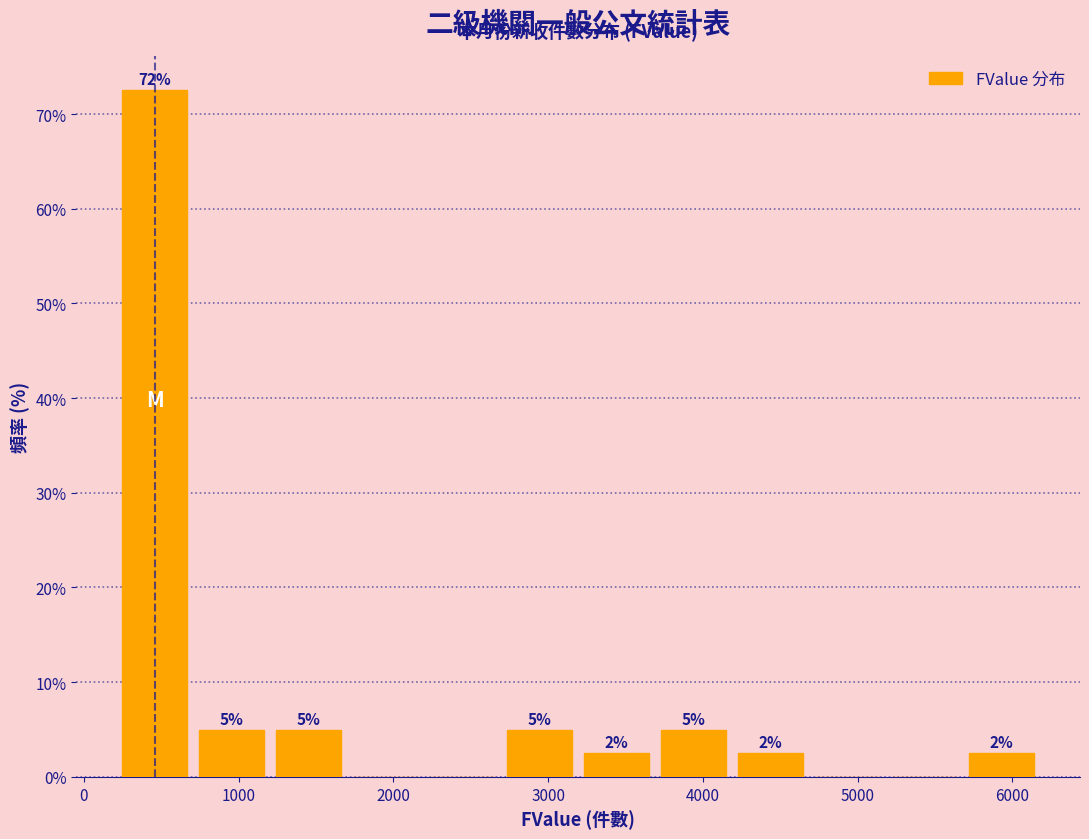

Which range on the x-axis has the tallest bar?

200 to 700